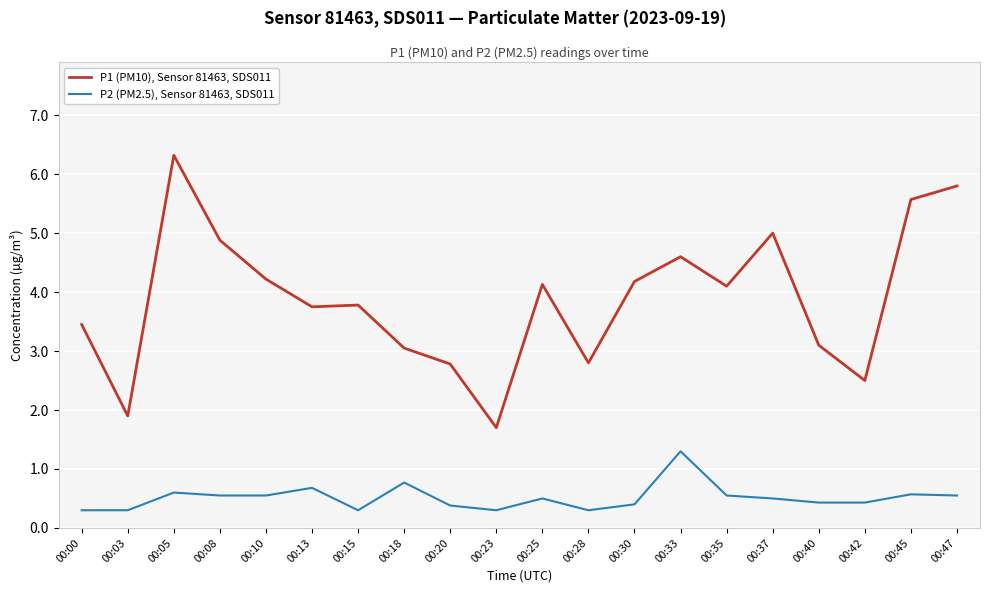

How many lines are shown in the chart?

2